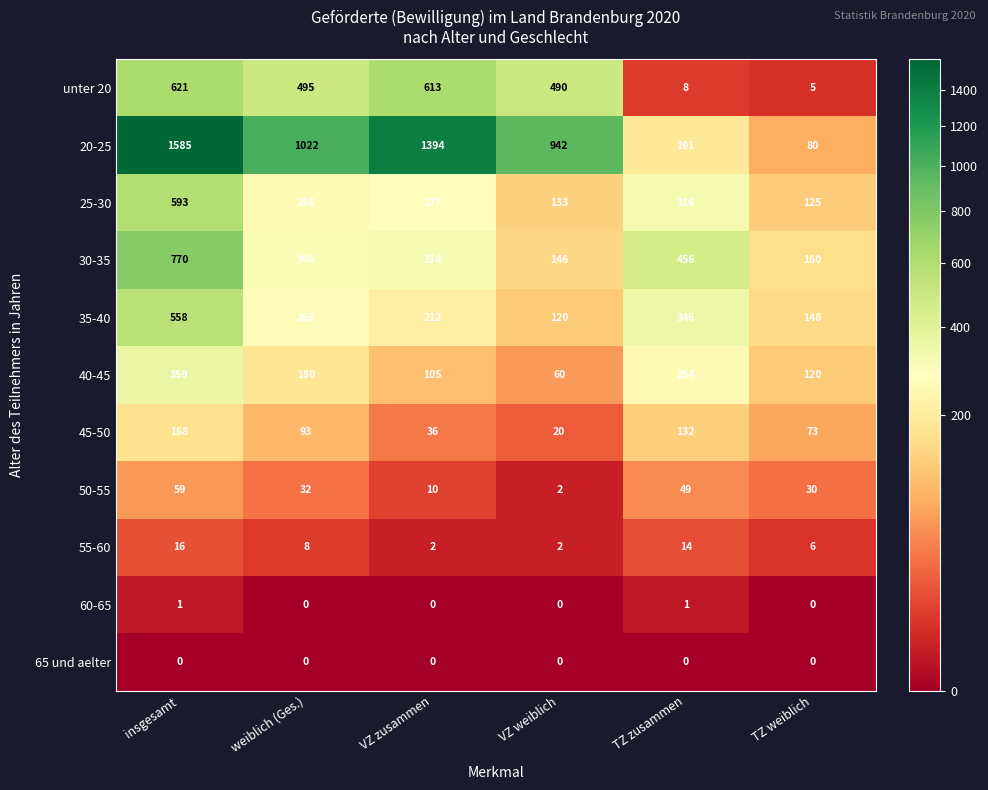

At which label is 50-55 closest to 30?

TZ weiblich